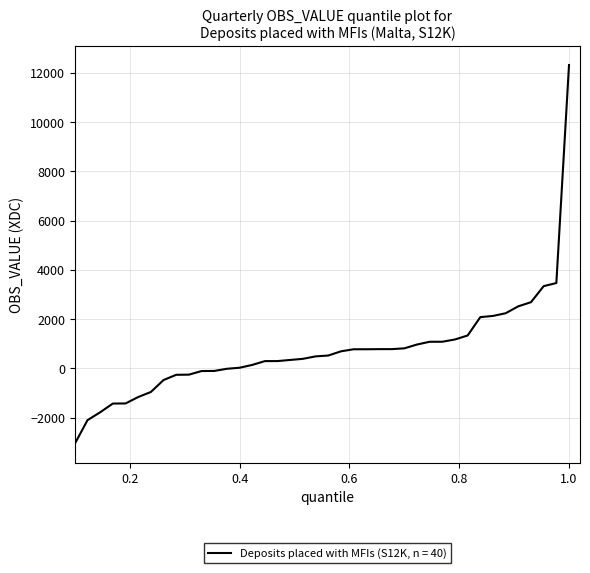

What is the minimum value shown in the chart?

-3058.2